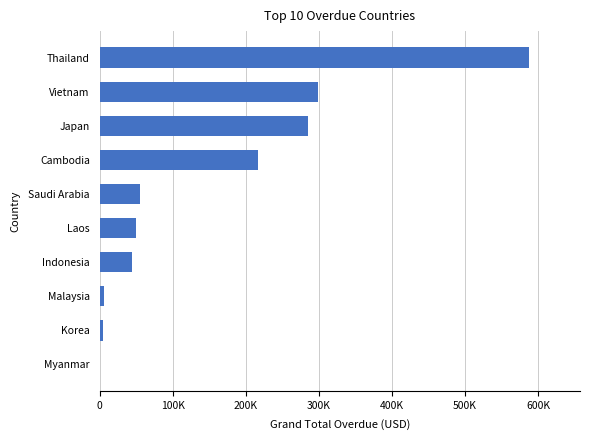

What is the difference between the second highest and minimum values?

298404.5